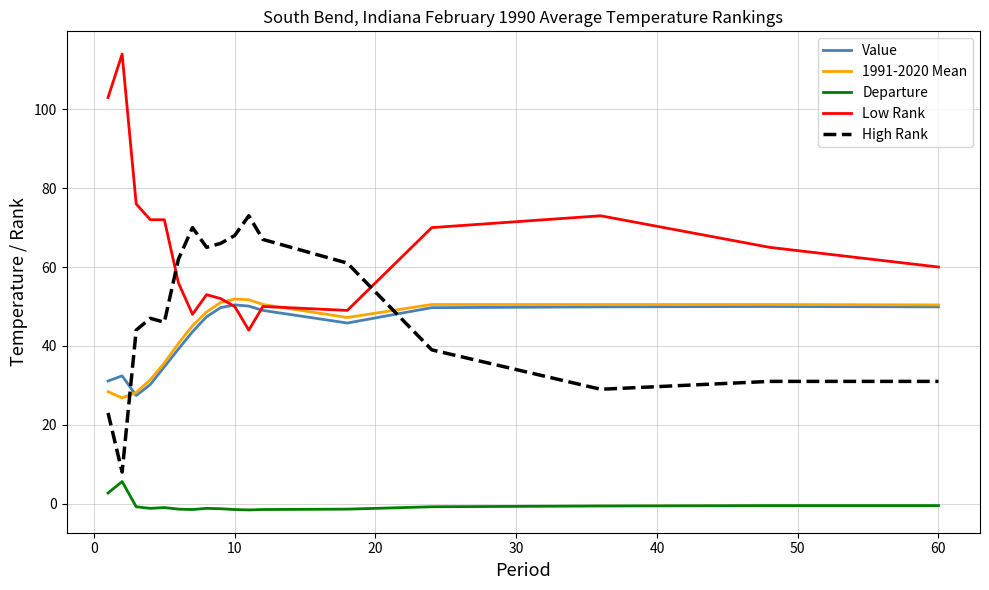

Which series has the largest total across all categories?

Low Rank